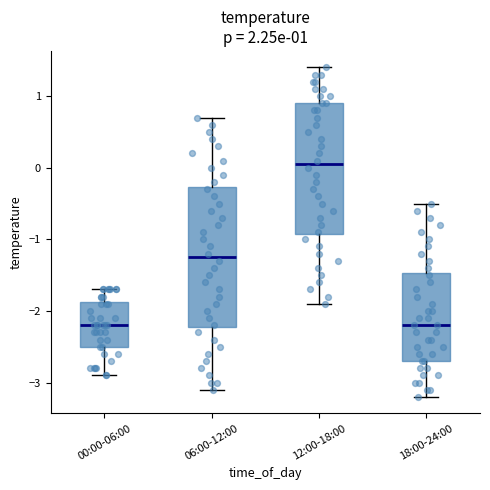

Comparing the boxes themselves (not the whiskers), which one is the tallest?

06:00-12:00